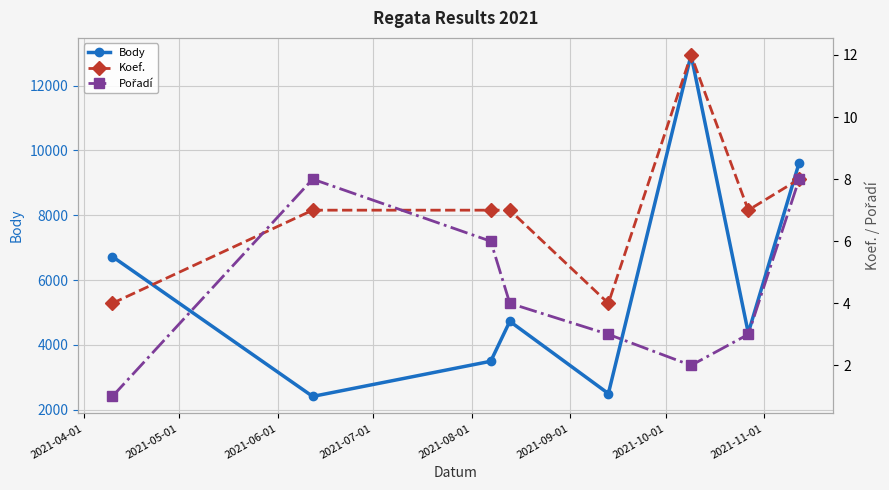

Which series has the largest range (max minus min)?

Body